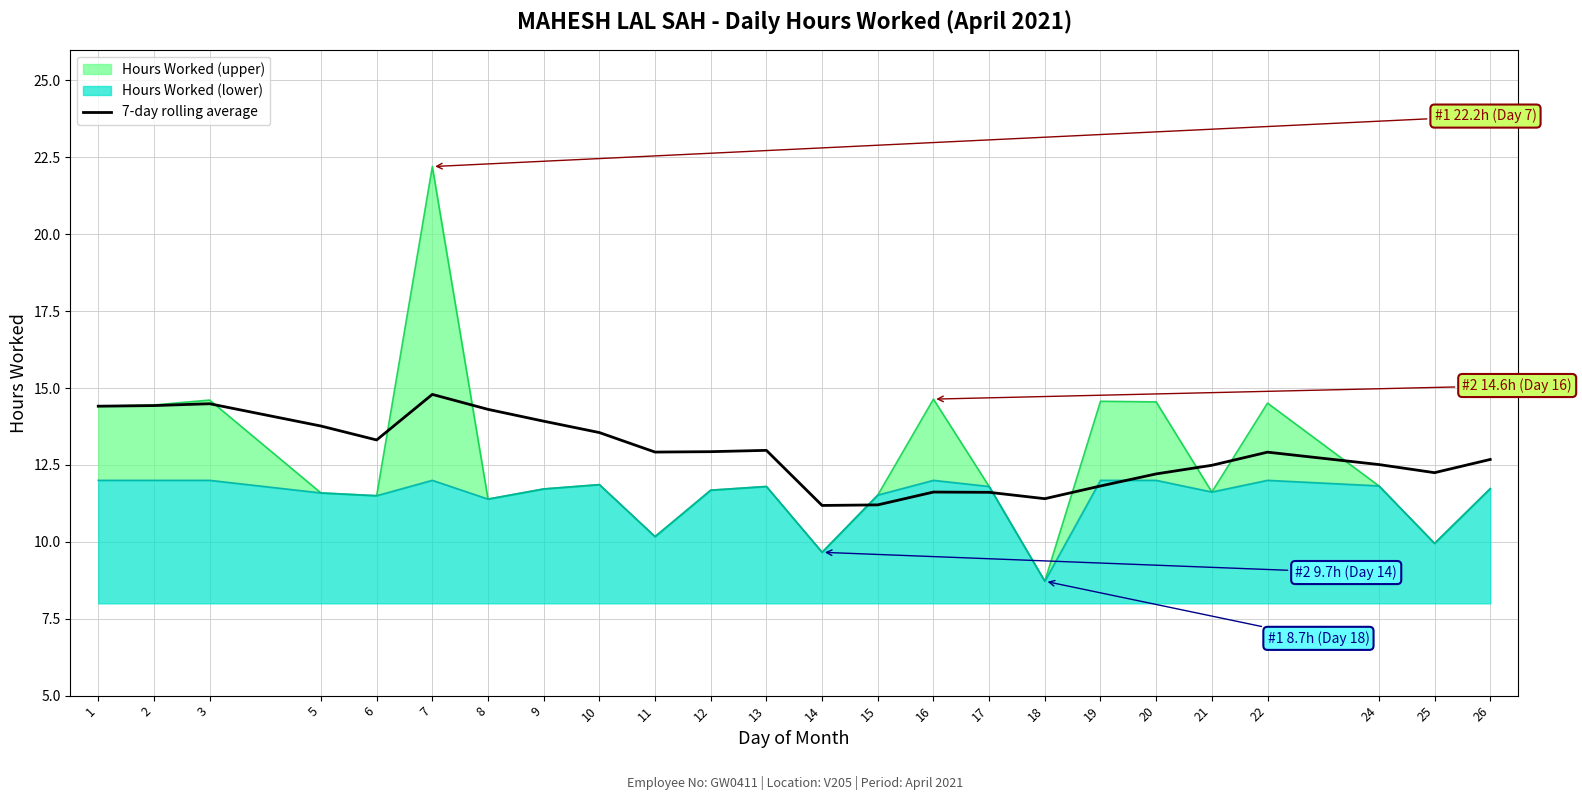

Which label corresponds to the largest value in the chart?

7